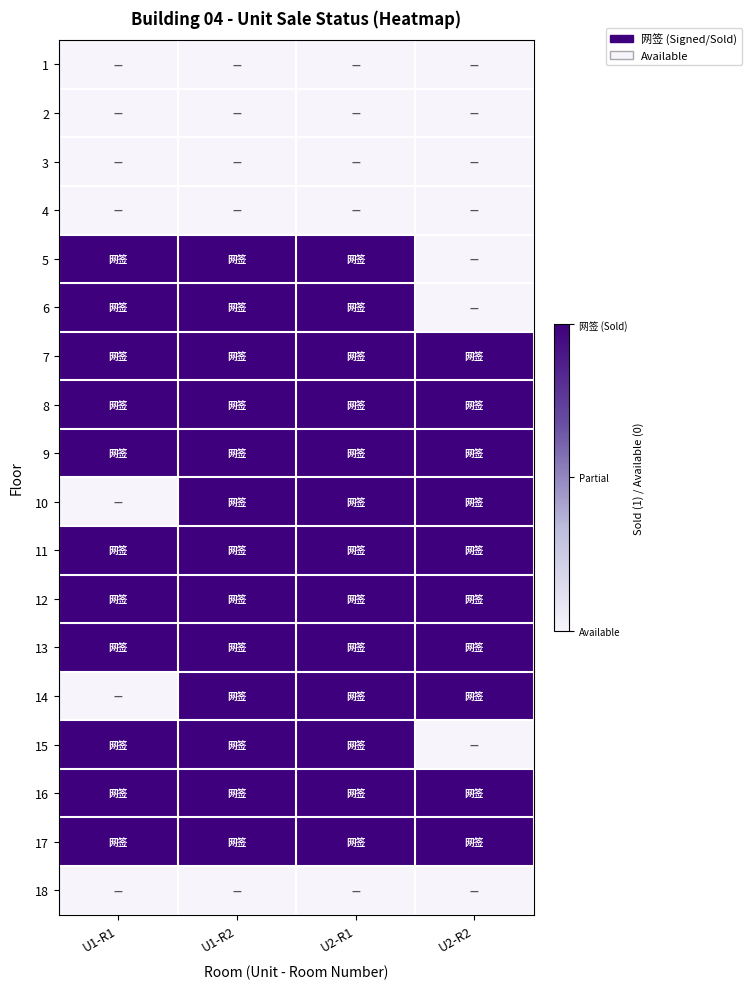

At U2-R2, list the series in order from largest to smallest.

7, 8, 9, 10, 11, 12, 13, 14, 16, 17, 1, 2, 3, 4, 5, 6, 15, 18